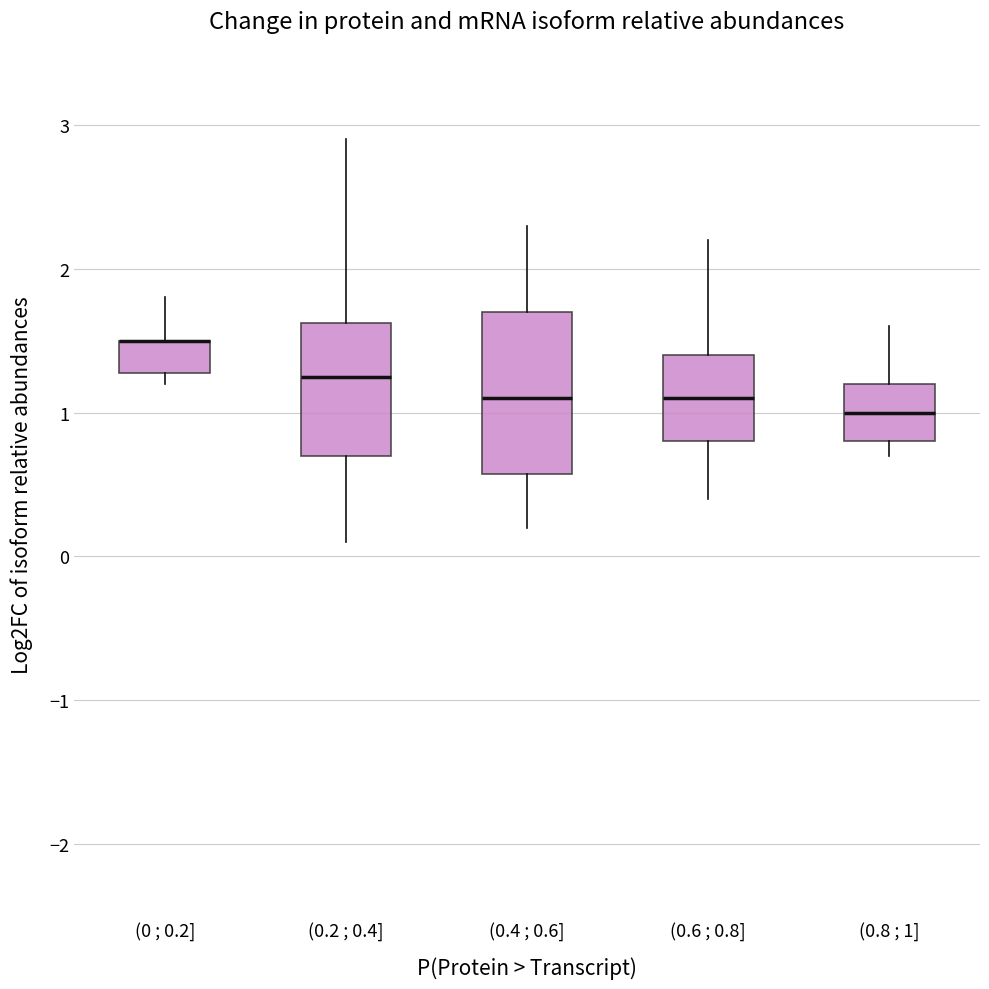

Where does the lower whisker of the box for (0.6 ; 0.8] end on the y-axis? The values are not printed on the chart, so give them approximately, as read against the axis.

0.4